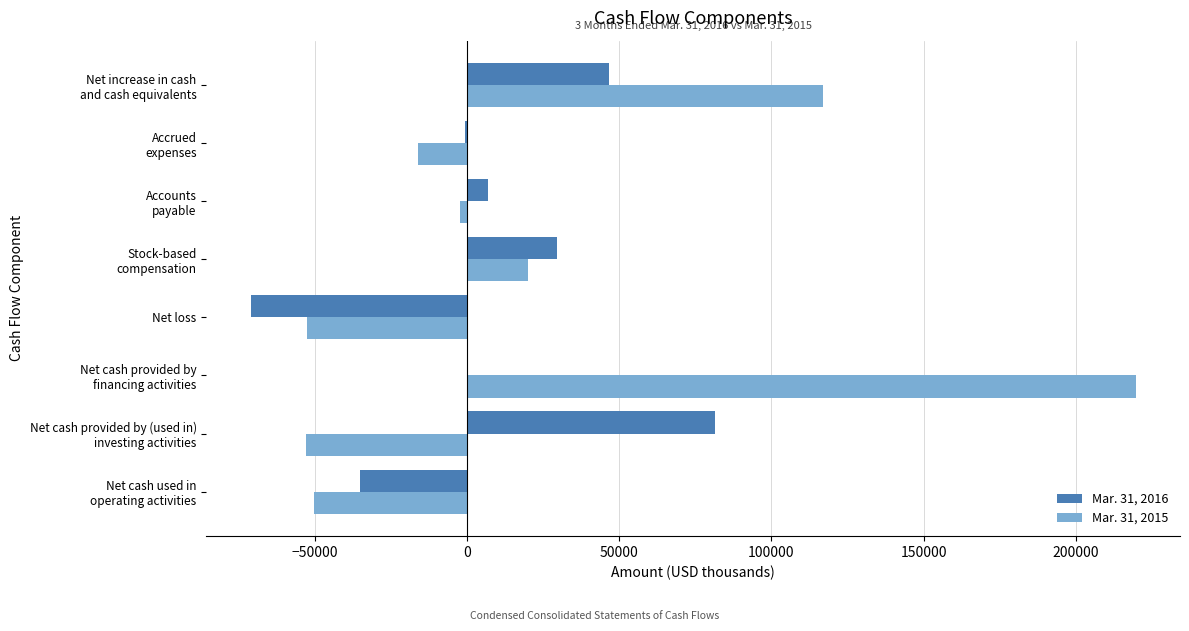

Which series has the largest total across all categories?

Mar. 31, 2015